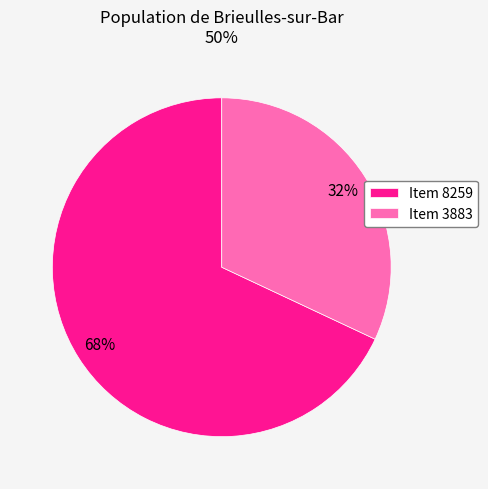

Combined, do Item 3883 and Item 8259 account for over 50%?

Yes